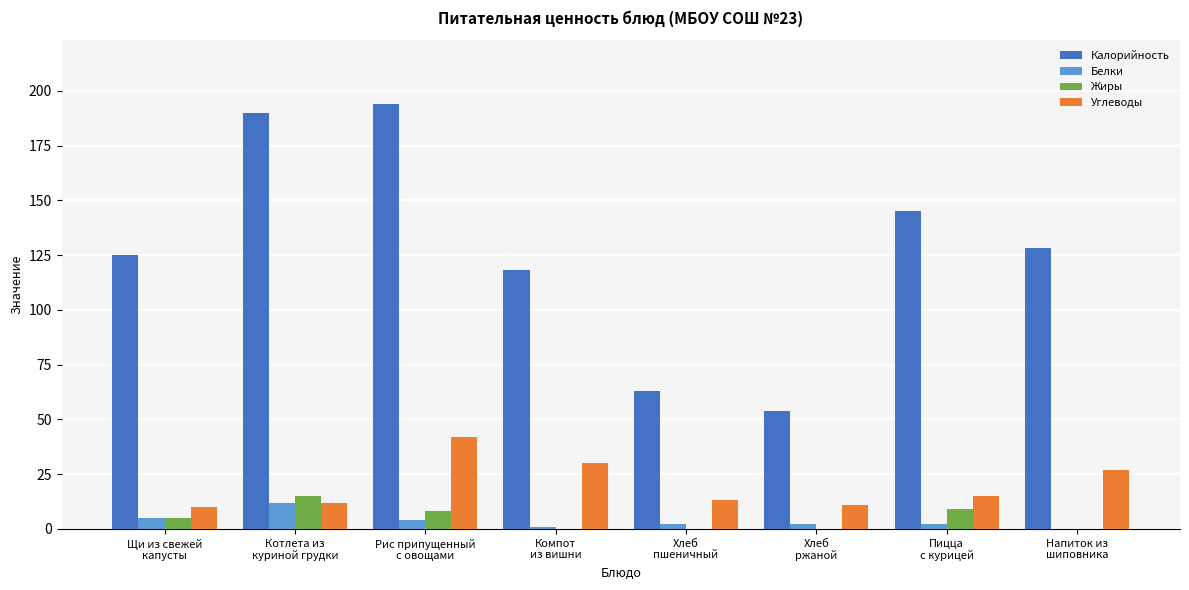

Which series has the largest total across all categories?

Калорийность